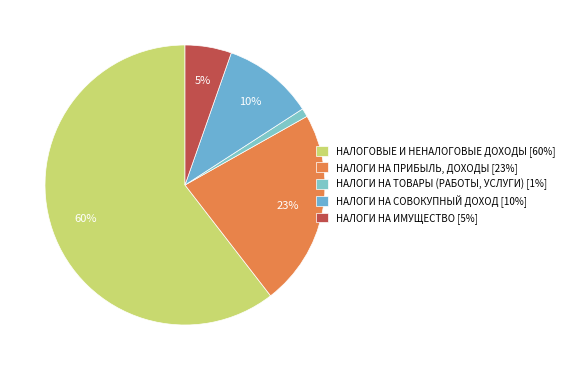

What percentage is the НАЛОГИ НА ТОВАРЫ (РАБОТЫ, УСЛУГИ) slice, to the nearest percent?

1%